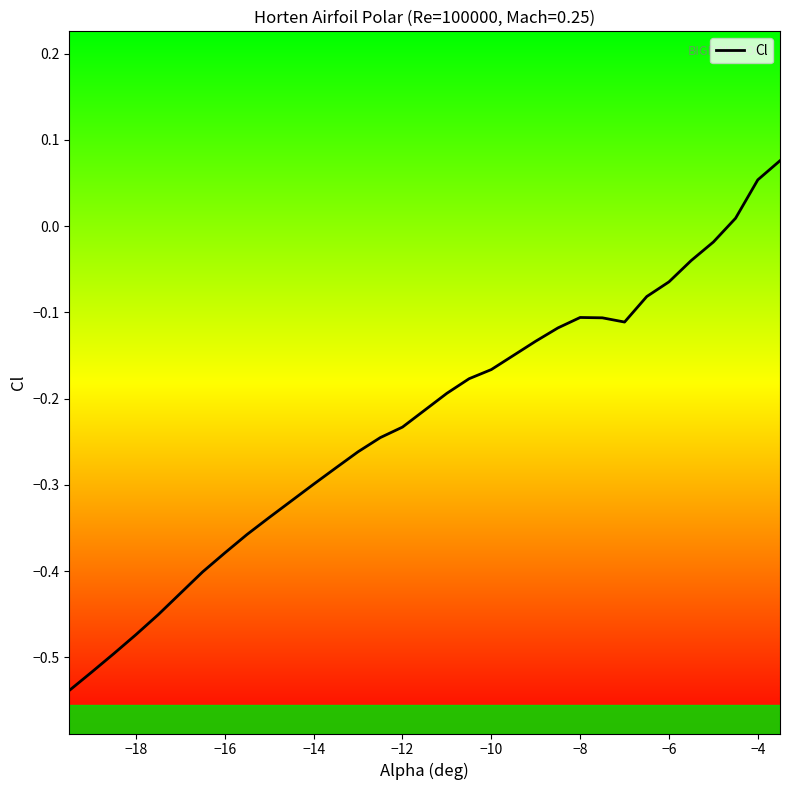

True or false: the data shows -0.1 at −6.

True